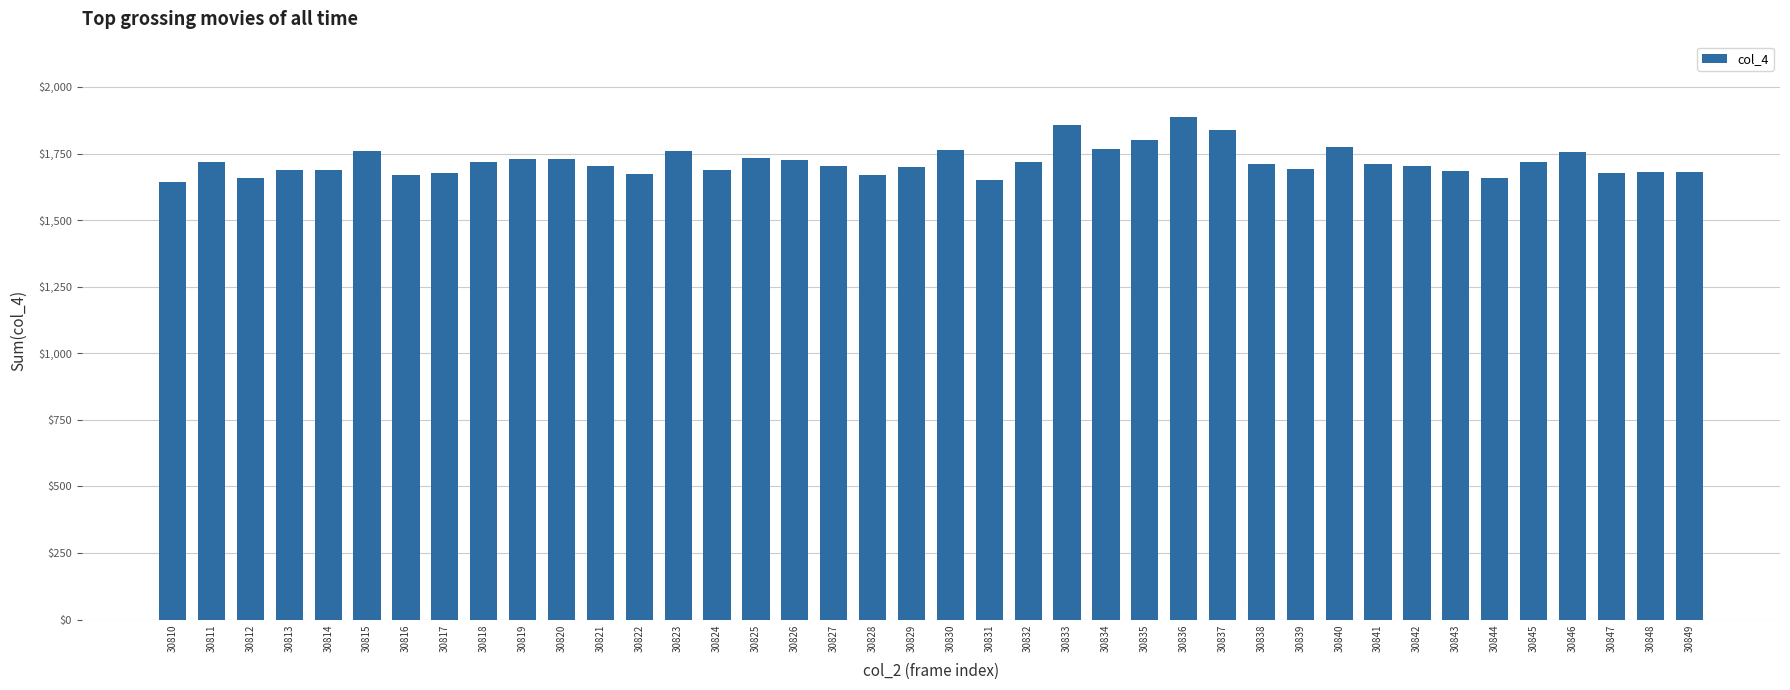

Count the number of categories in the chart.

40